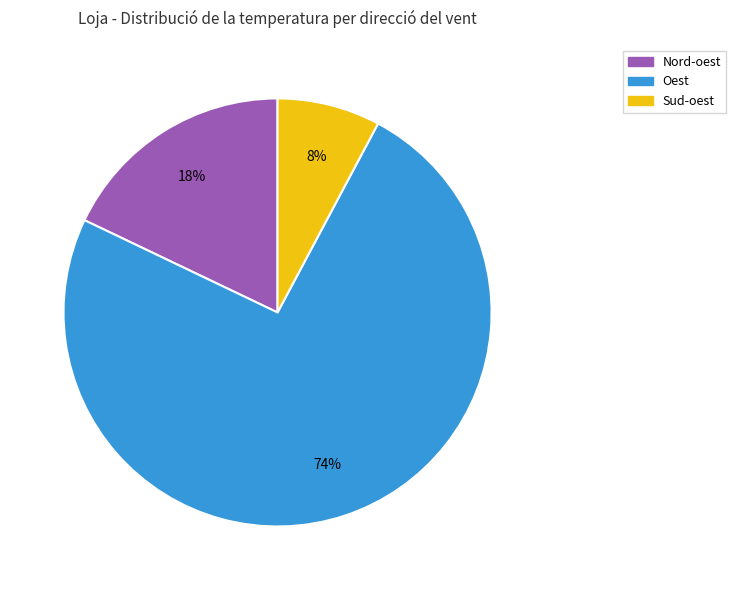

To the nearest percent, what is the average slice percentage?

33%